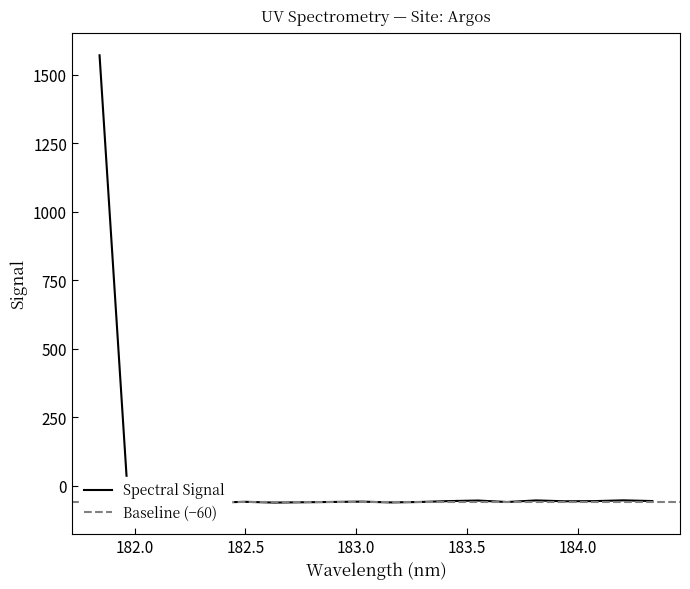

Which has a higher value, 184.2046578328 or 182.6299929592?

184.2046578328